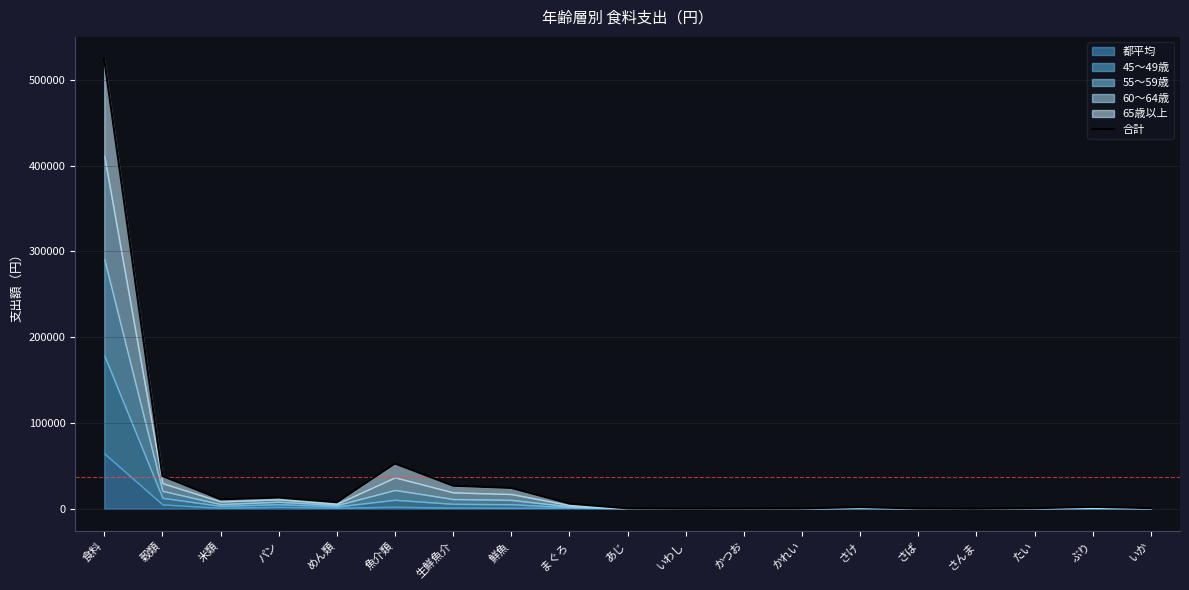

True or false: the data shows 796879 at 食料.

False